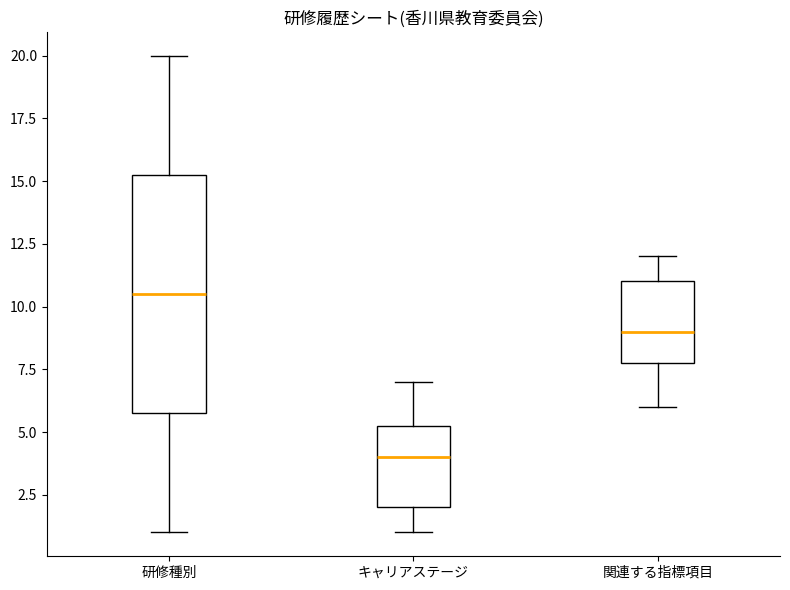

Reading left to right, read every box against the y-axis: the position of its median line, the range the box covers, and the ends of its whiskers. The values are not printed on the chart, so give them approximately, as read against the axis.

研修種別: median 10.5, box 6.0 to 15.5, whiskers 1.0 to 20.0
キャリアステージ: median 4.0, box 2.0 to 5.5, whiskers 1.0 to 7.0
関連する指標項目: median 9.0, box 8.0 to 11.0, whiskers 6.0 to 12.0